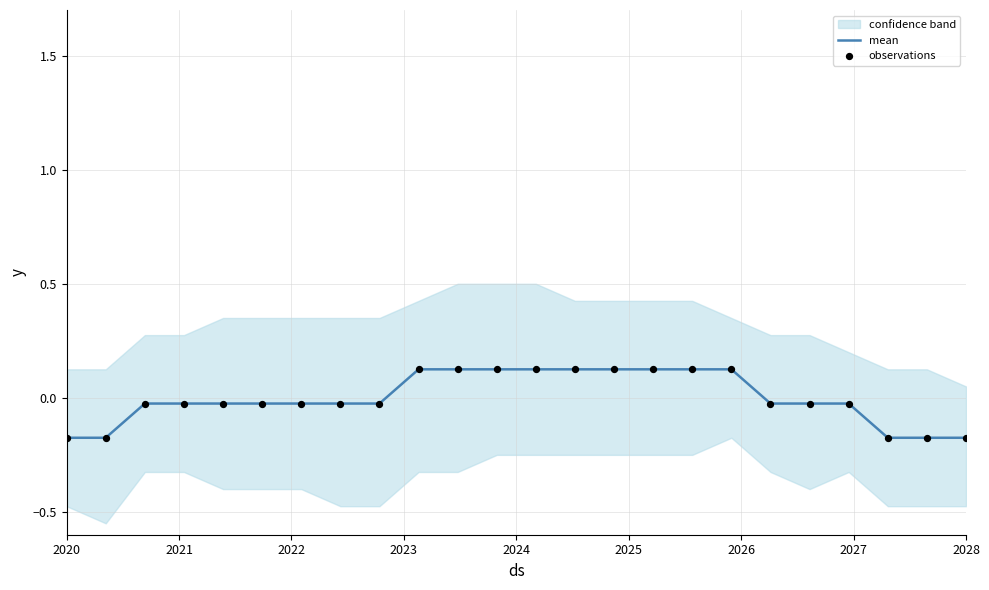

Which series reaches the maximum Y coordinate?

mean